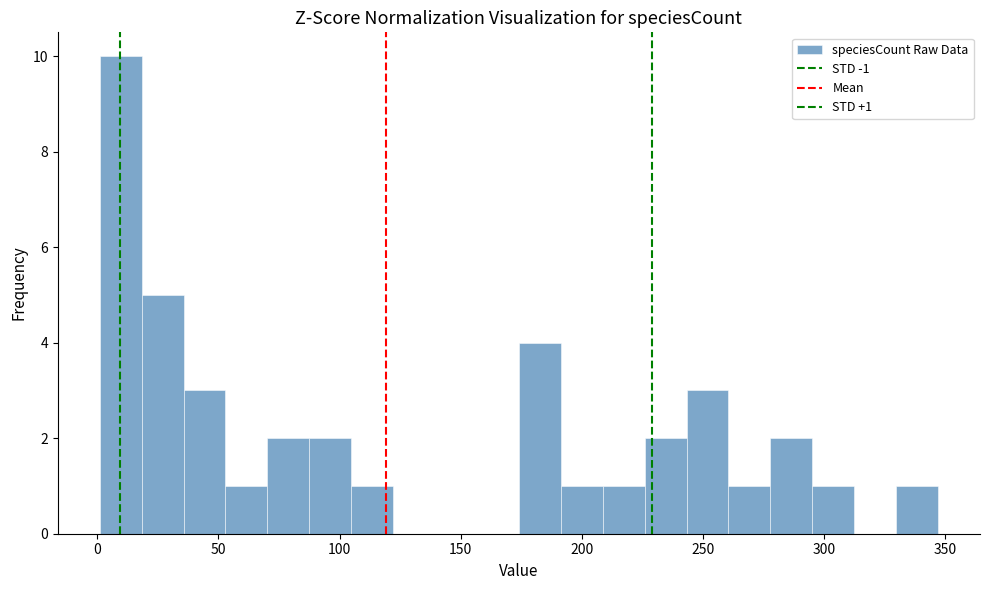

Read against the x-axis, roughly where is the centre of the tallest bar?

10